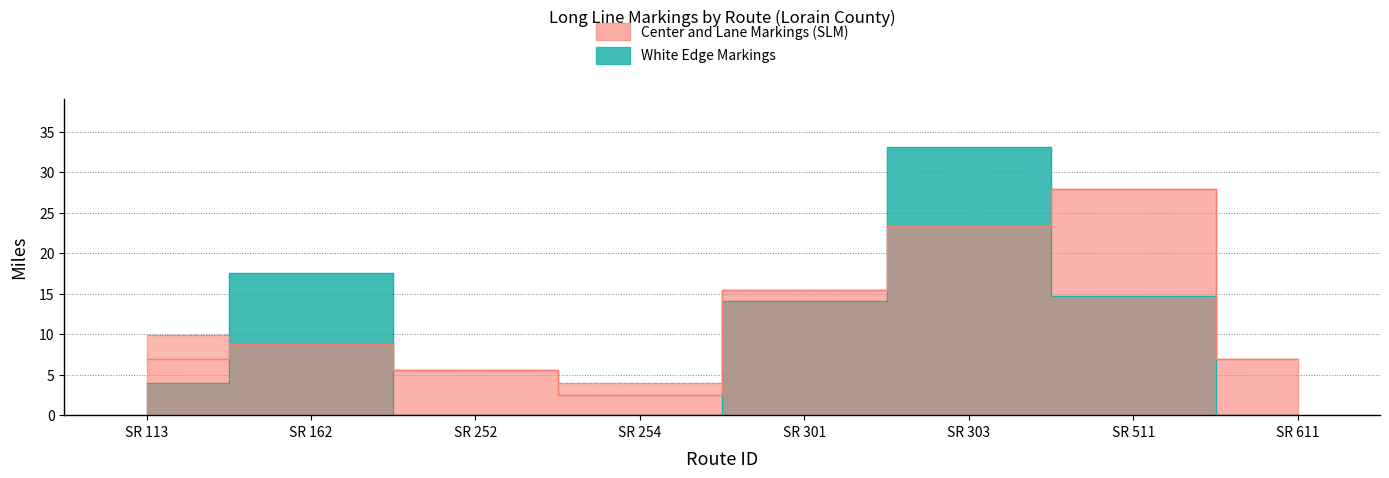

At which label does Center (SLM) reach its peak?

SR 511